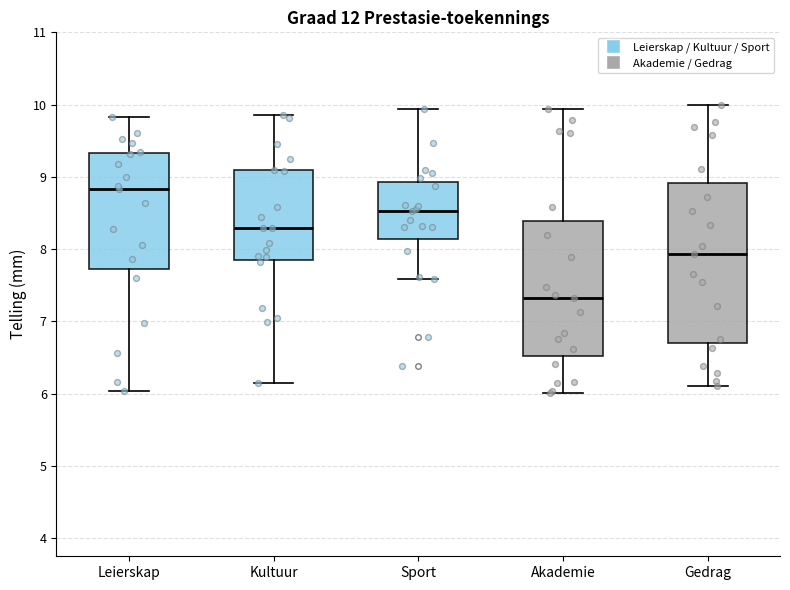

Where is the upper edge of the box for Gedrag on the y-axis? The values are not printed on the chart, so give them approximately, as read against the axis.

8.9